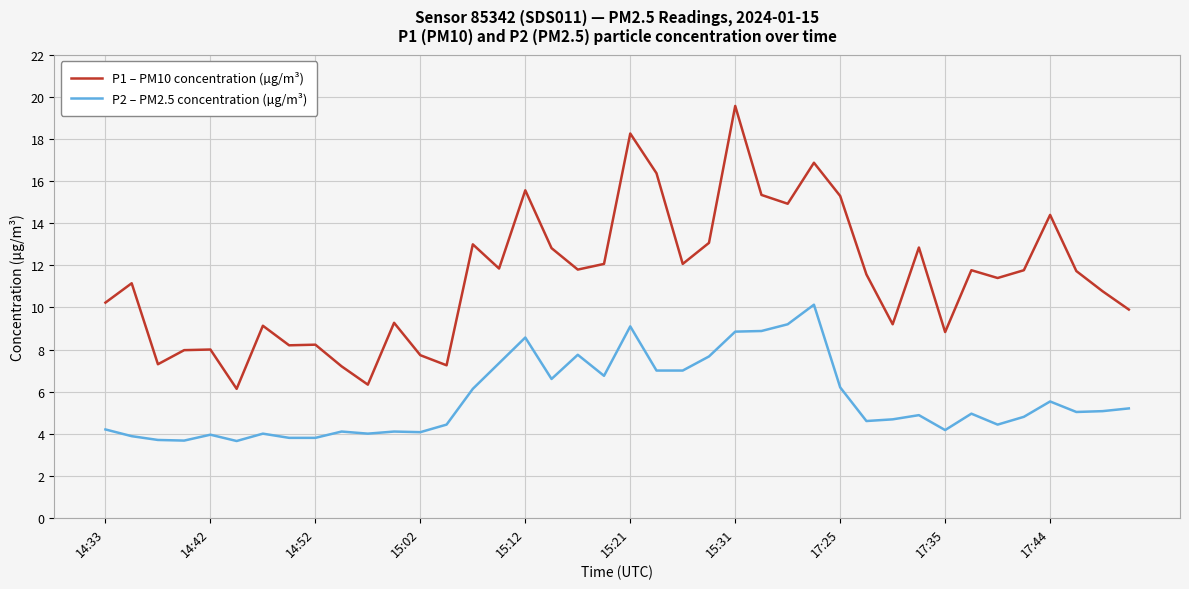

What is the maximum value shown in the chart?

19.6